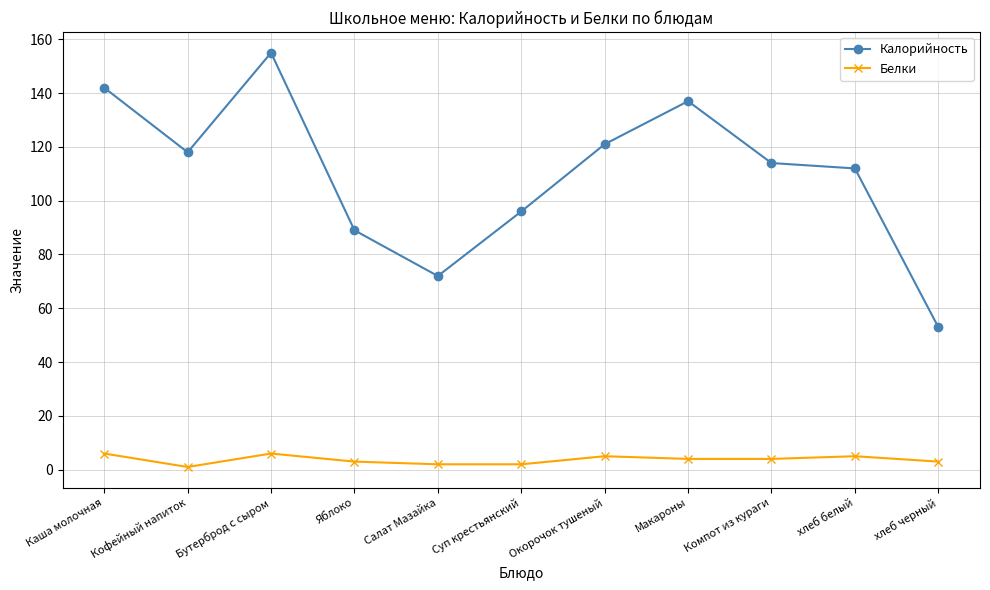

True or false: Белки has more than 1 interior local peaks.

True